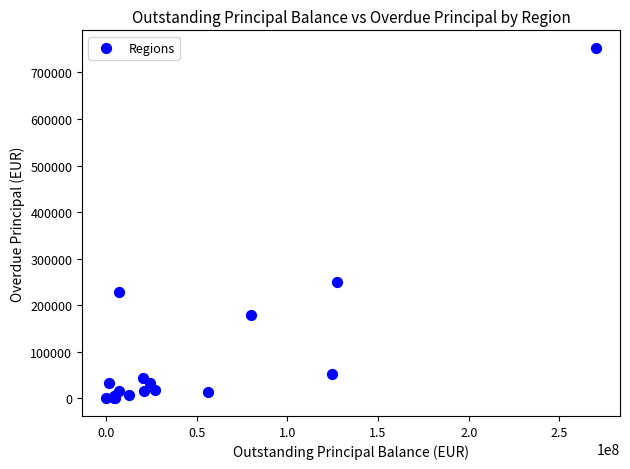

What Y value in the scatter plot is closest to 376279?

250895.0